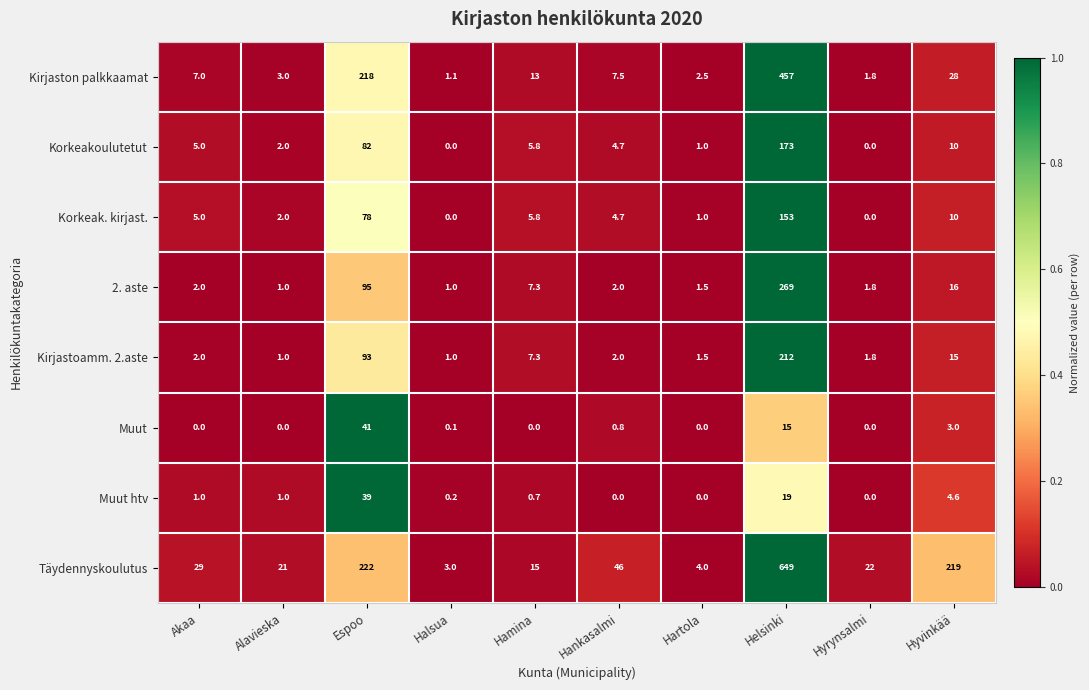

What is the highest value of the Muut series?

41.0